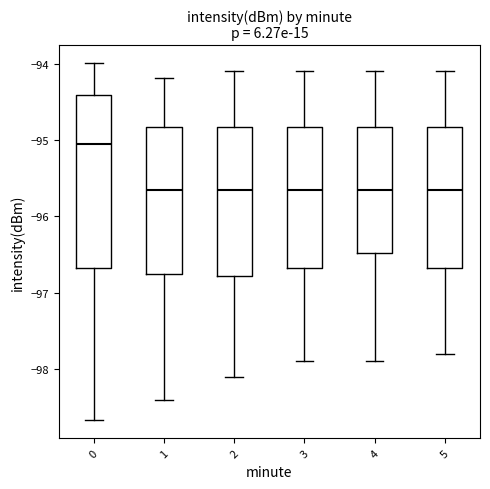

Which box's median line is the highest?

0